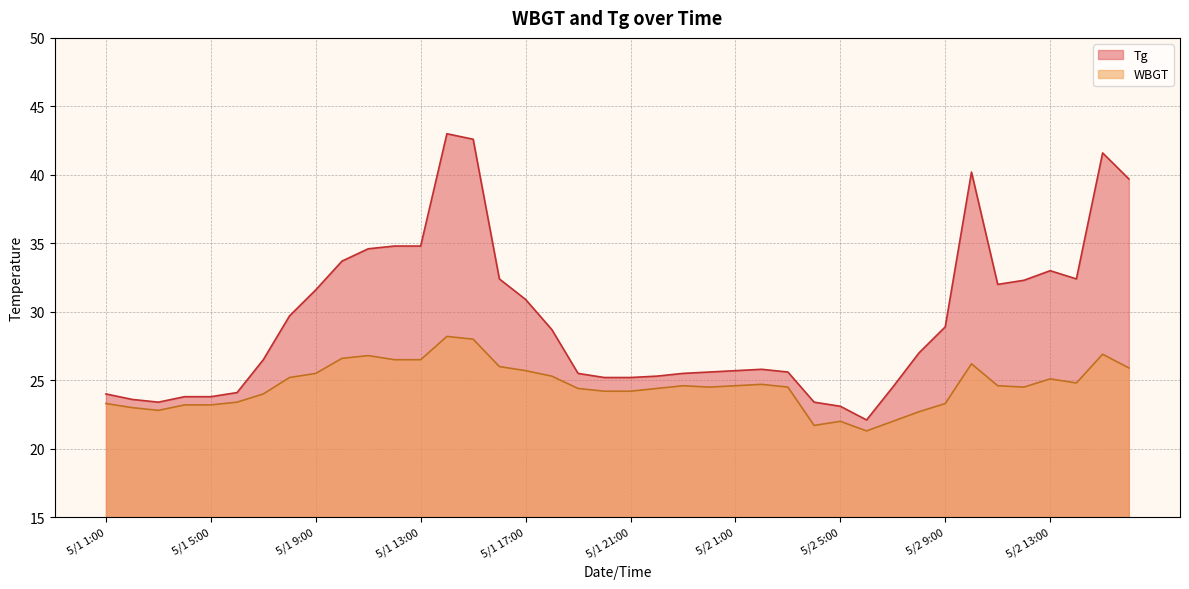

Which series changed the most between 5/1 24:00 and 5/2 9:00?

Tg